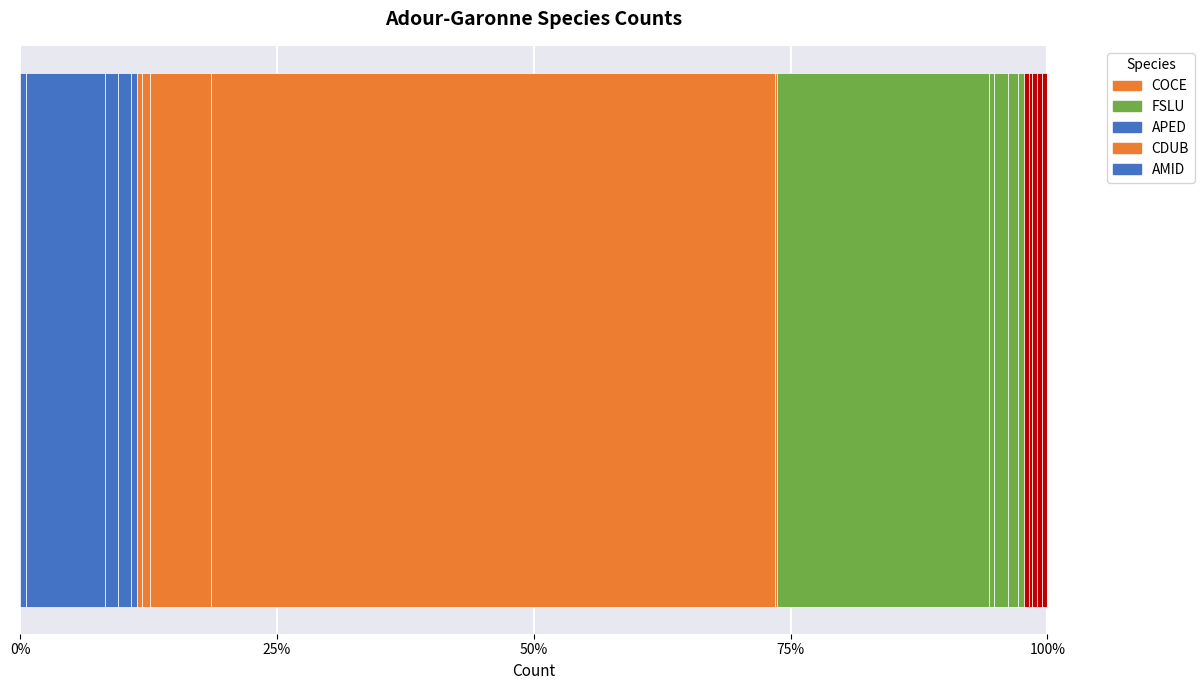

The value at NIPU is 2. True or false?

True